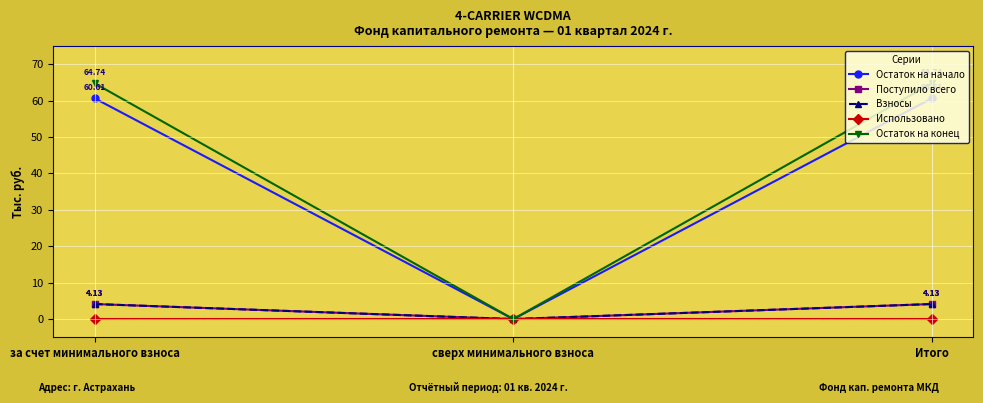

What is the greatest value displayed?

64.7